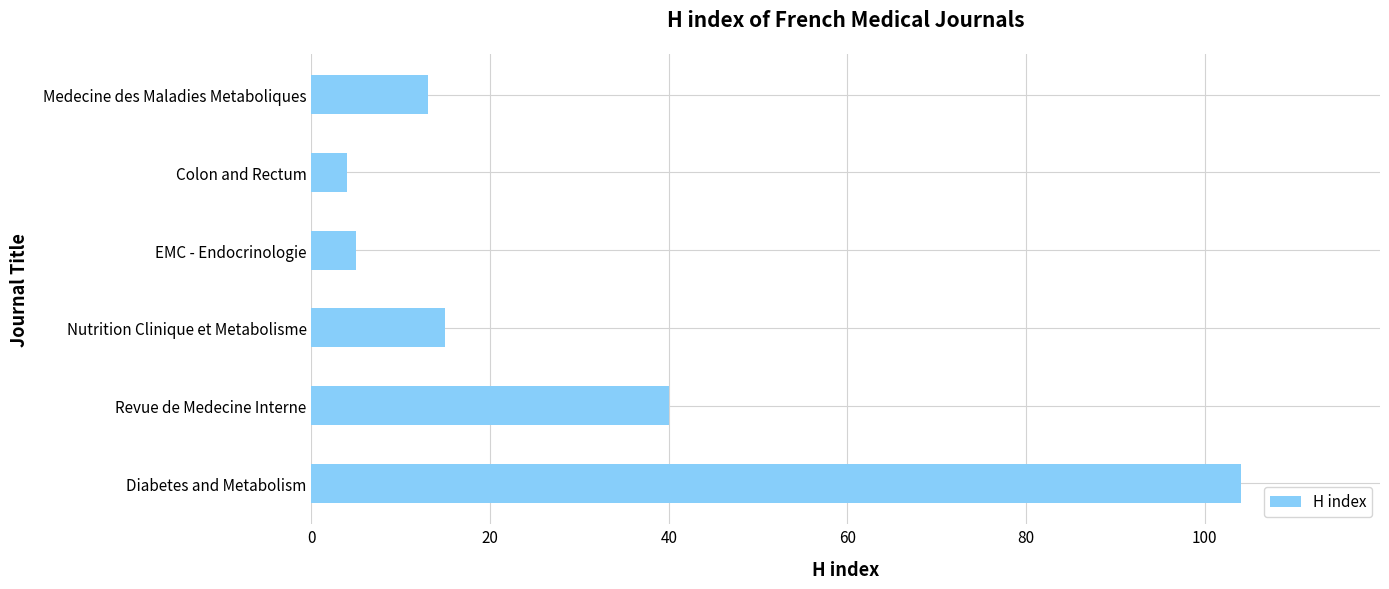

Rank the categories by value from lowest to highest.

Colon and Rectum, EMC - Endocrinologie, Medecine des Maladies Metaboliques, Nutrition Clinique et Metabolisme, Revue de Medecine Interne, Diabetes and Metabolism